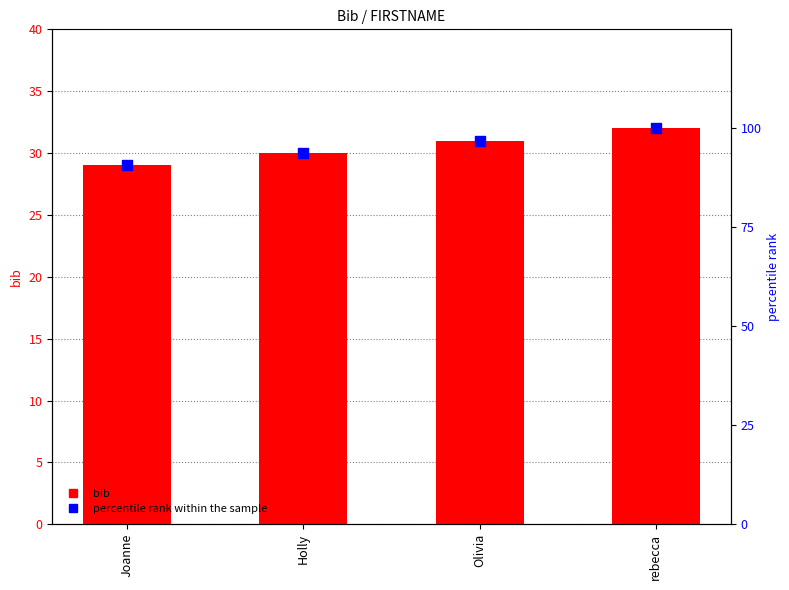

Which series has the largest total across all categories?

percentile rank within the sample